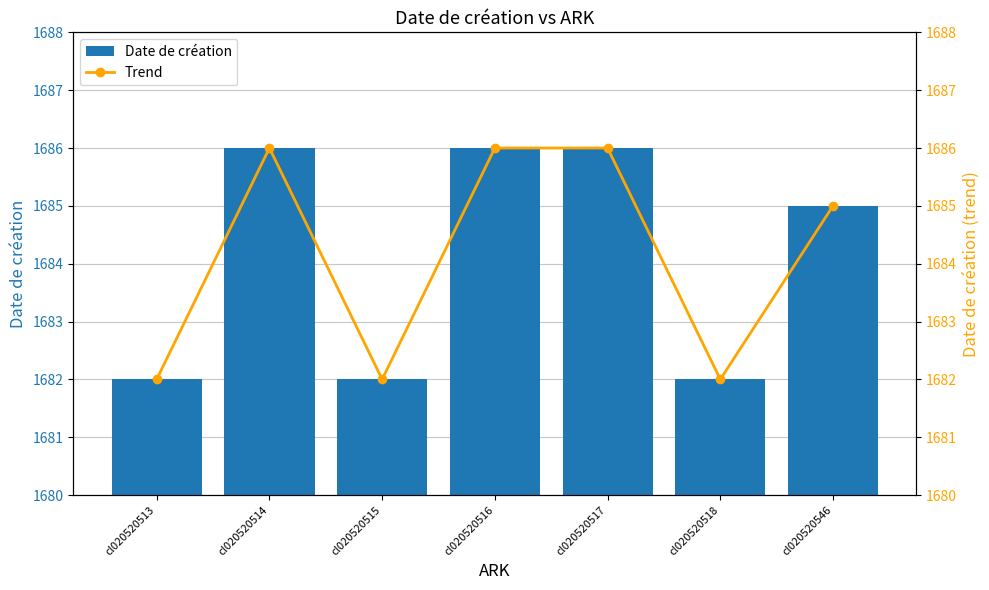

The value of Trend at cl020520546 is 1685. True or false?

True